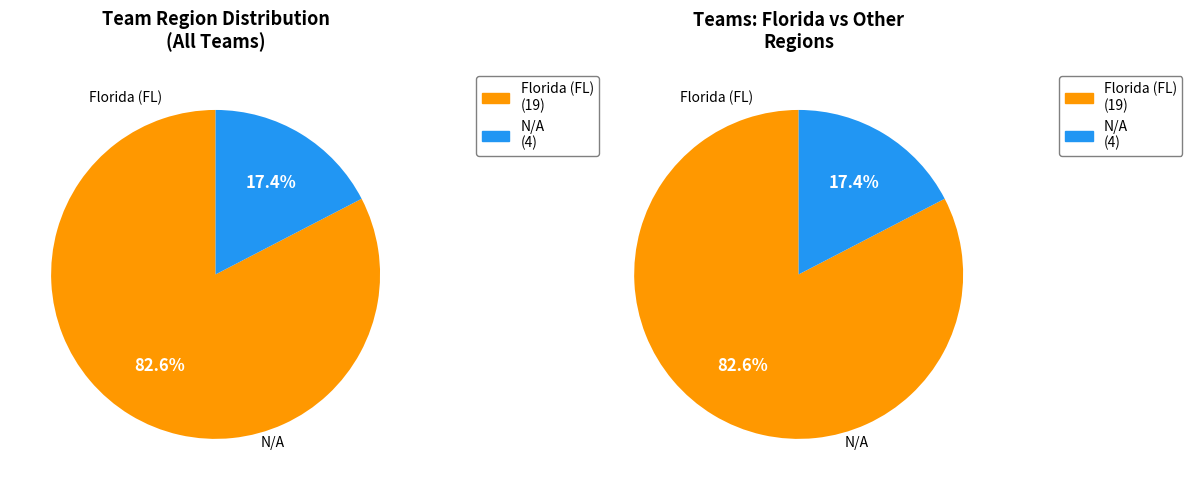

What percentage is the N/A slice, to the nearest percent?

17%